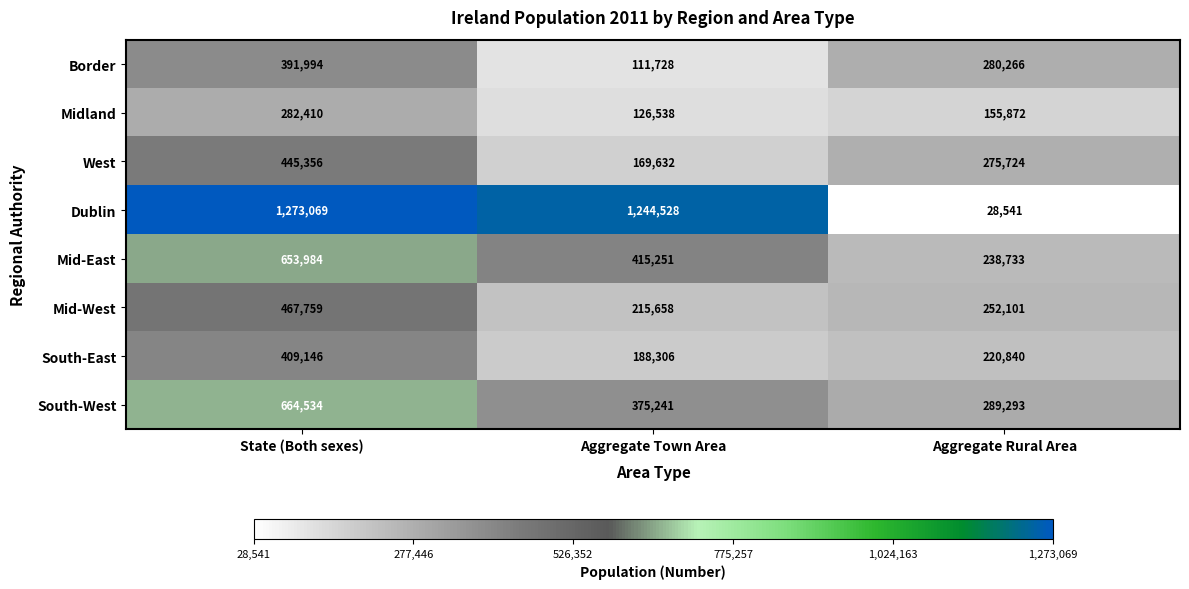

Which series has the largest range (max minus min)?

Dublin